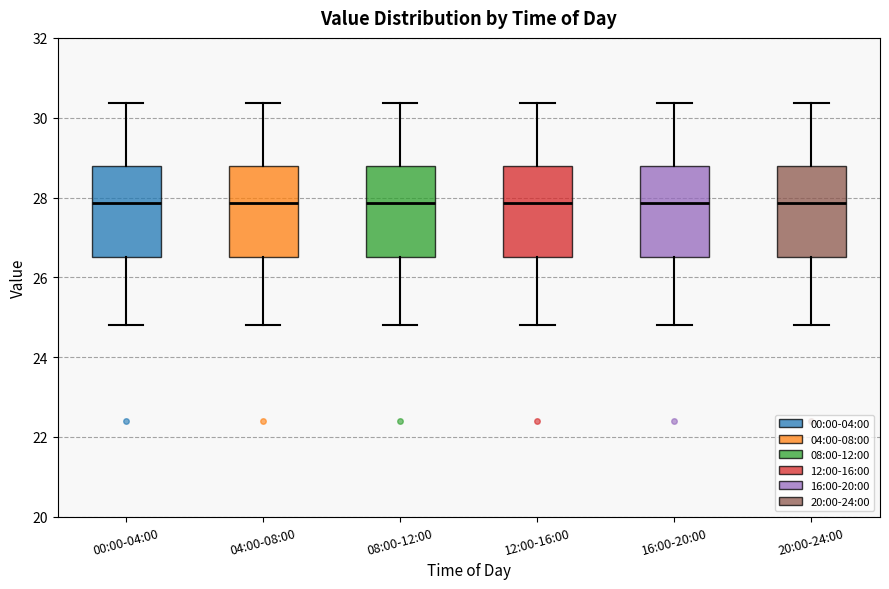

Reading left to right, read every box against the y-axis: the position of its median line, the range the box covers, and the ends of its whiskers. The values are not printed on the chart, so give them approximately, as read against the axis.

00:00-04:00: median 27.8, box 26.6 to 28.8, whiskers 24.8 to 30.4
04:00-08:00: median 27.8, box 26.6 to 28.8, whiskers 24.8 to 30.4
08:00-12:00: median 27.8, box 26.6 to 28.8, whiskers 24.8 to 30.4
12:00-16:00: median 27.8, box 26.6 to 28.8, whiskers 24.8 to 30.4
16:00-20:00: median 27.8, box 26.6 to 28.8, whiskers 24.8 to 30.4
20:00-24:00: median 27.8, box 26.6 to 28.8, whiskers 24.8 to 30.4